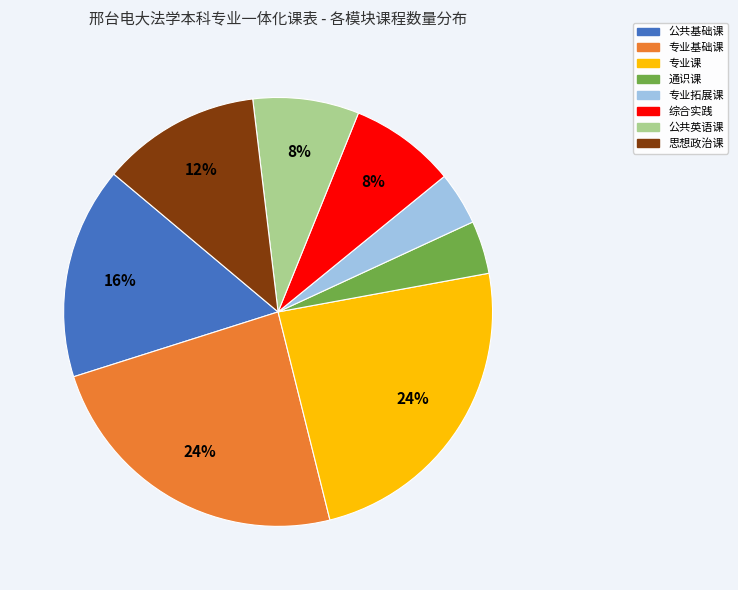

Between 公共基础课 and 专业拓展课, which is larger?

公共基础课